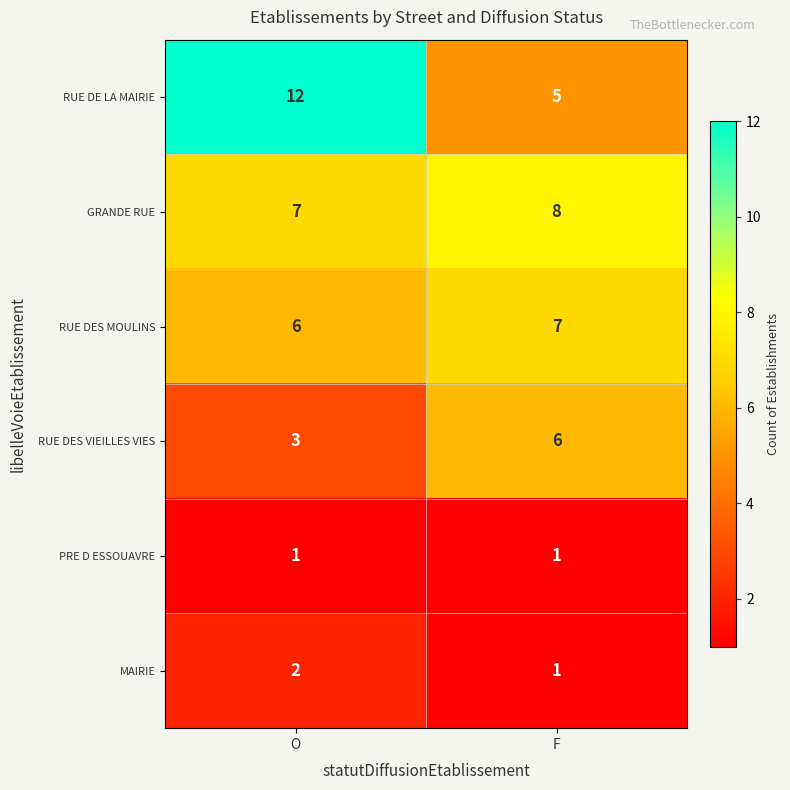

At how many categories does at least one series exceed 10?

1